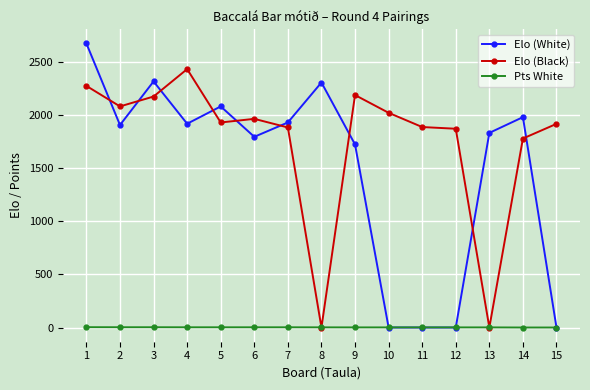

Which series has the largest range (max minus min)?

Elo (White)